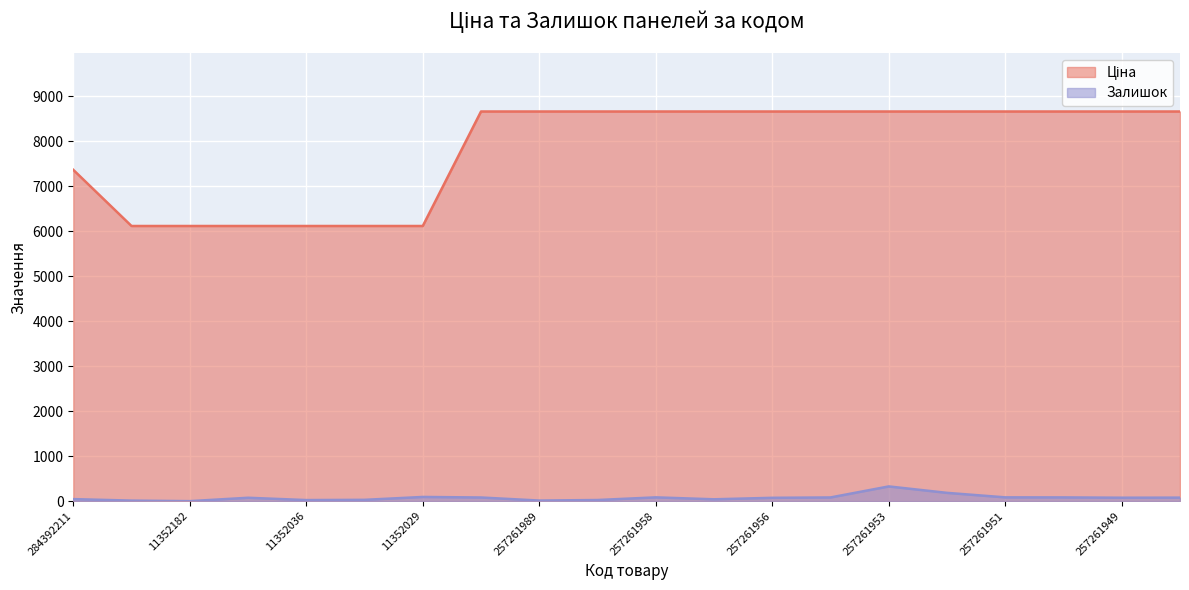

What position from the right is 257261955?

7